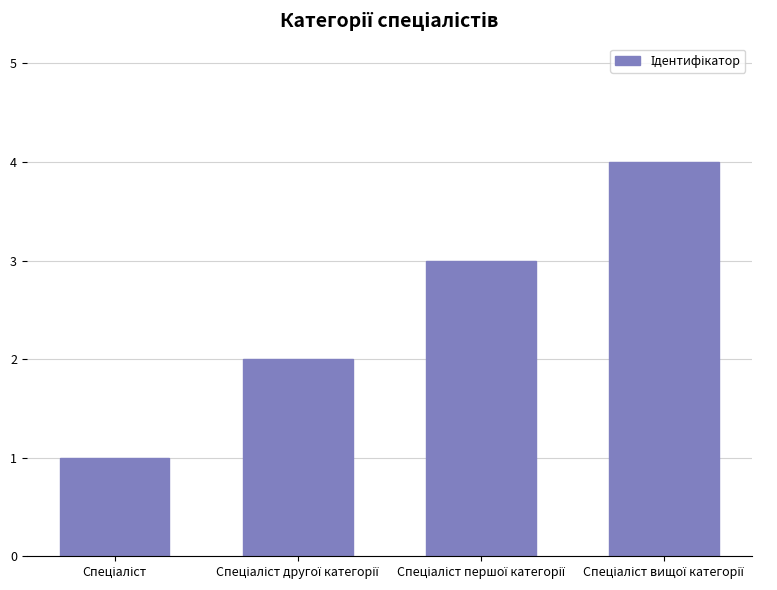

What is the greatest value displayed?

4